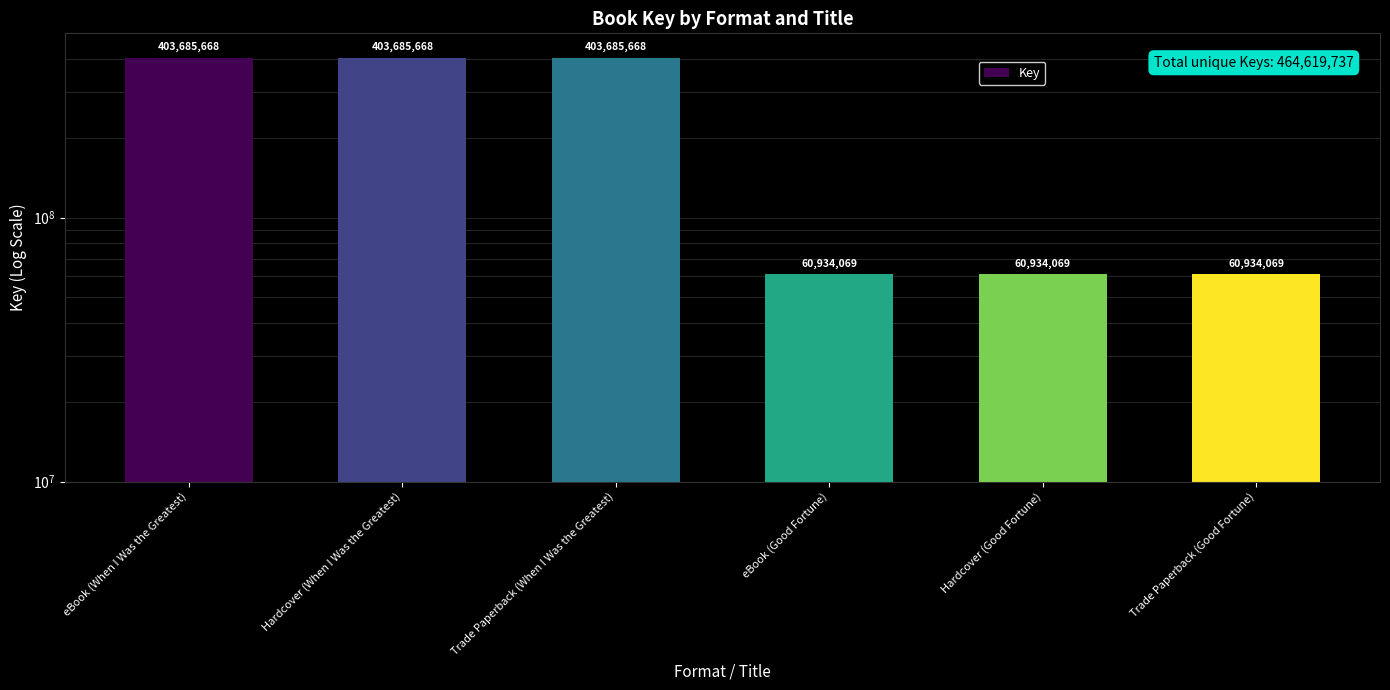

Between Hardcover (Good Fortune) and Trade Paperback (Good Fortune), which is larger?

Hardcover (Good Fortune)